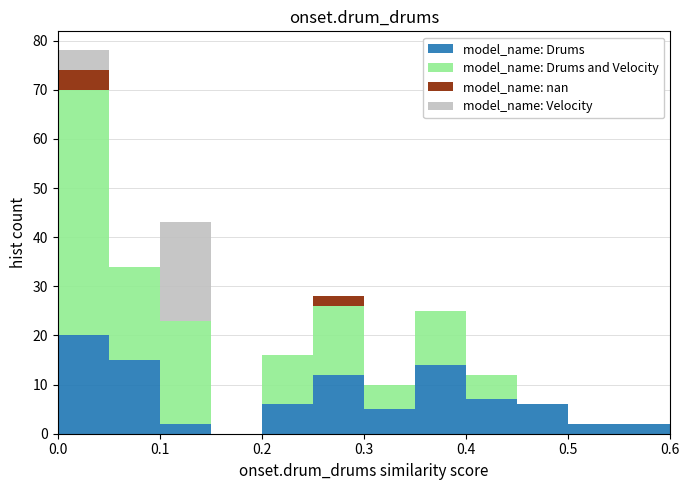

Which range on the x-axis has the tallest stacked bar (by total height)?

0.00 to 0.05